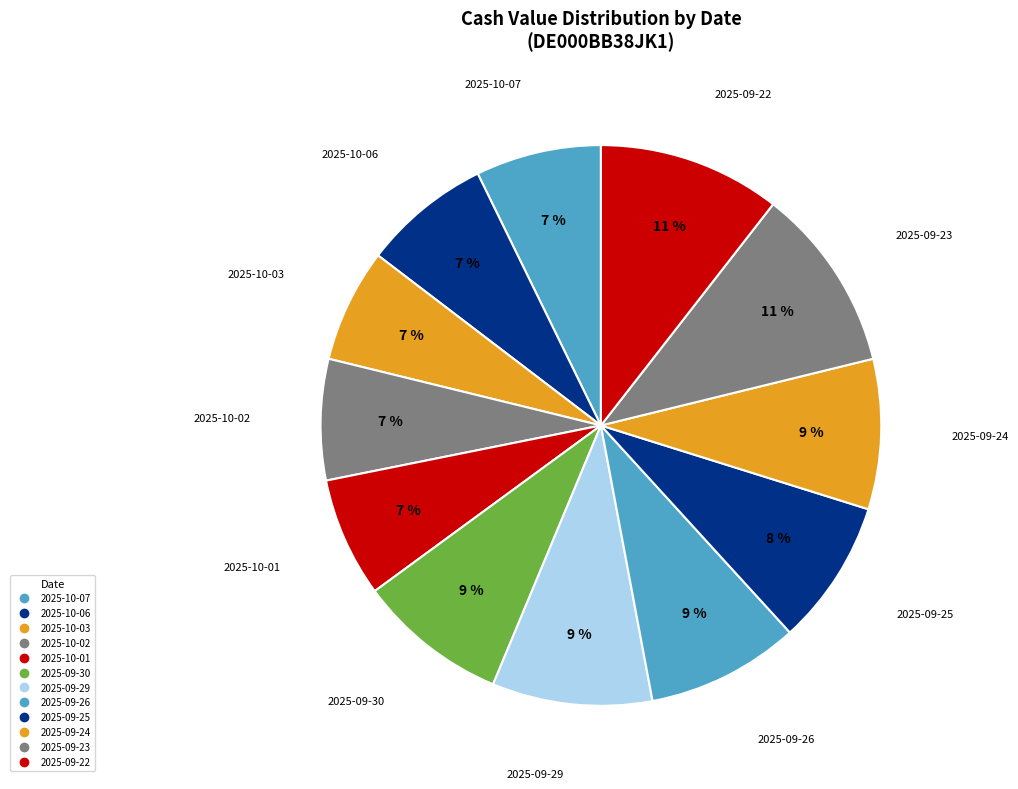

How many segments does this pie chart have?

12